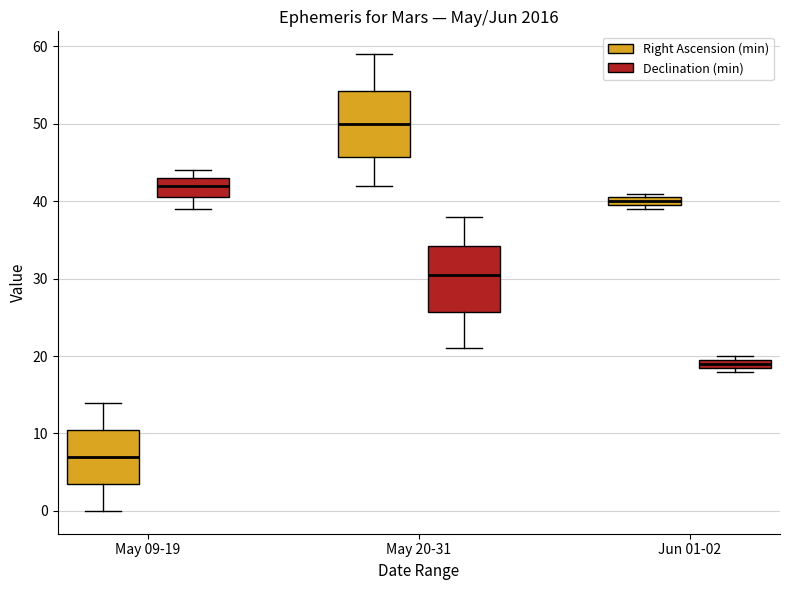

Where does the upper whisker of the box for May 09-19 (Right Ascension (min)) end on the y-axis? The values are not printed on the chart, so give them approximately, as read against the axis.

14